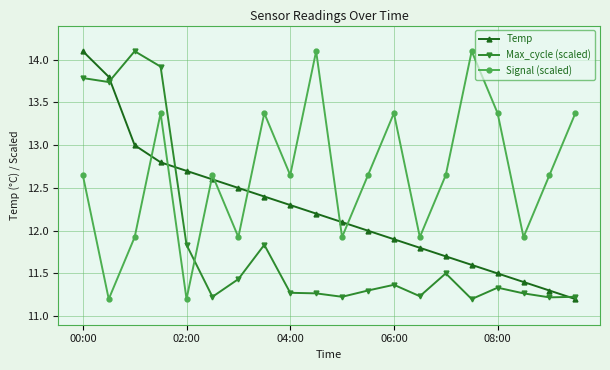

In Signal (scaled), how many points are higher than both neighbors (excluding endpoints)?

6